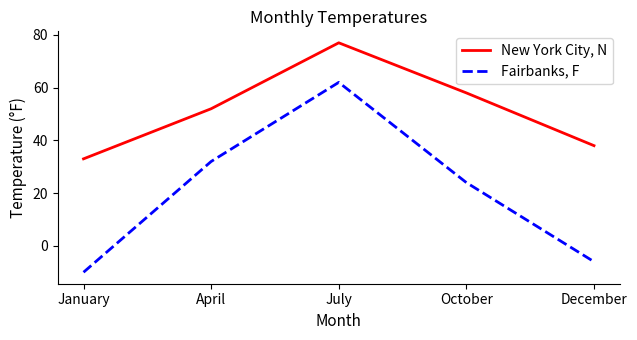

Rank the series at October from highest to lowest value.

New York City, N, Fairbanks, F